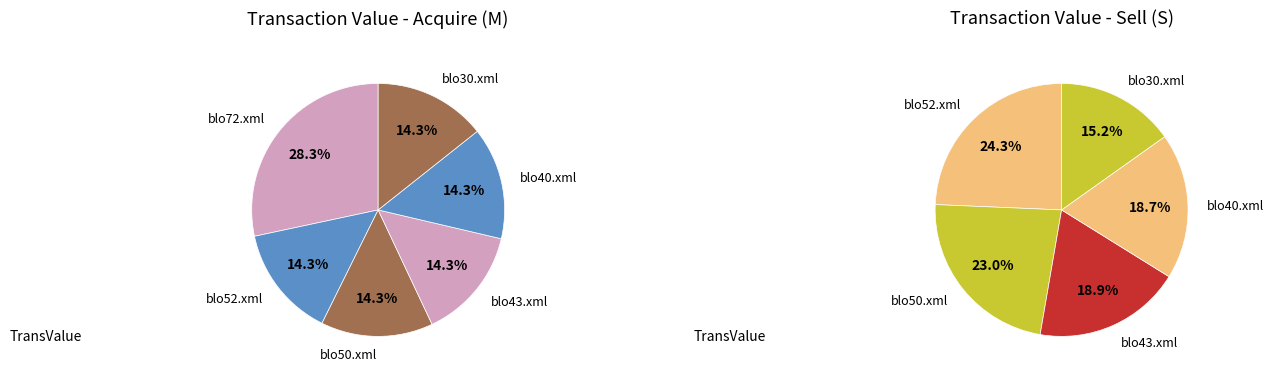

Is blo30.xml (M) the majority of the pie?

No